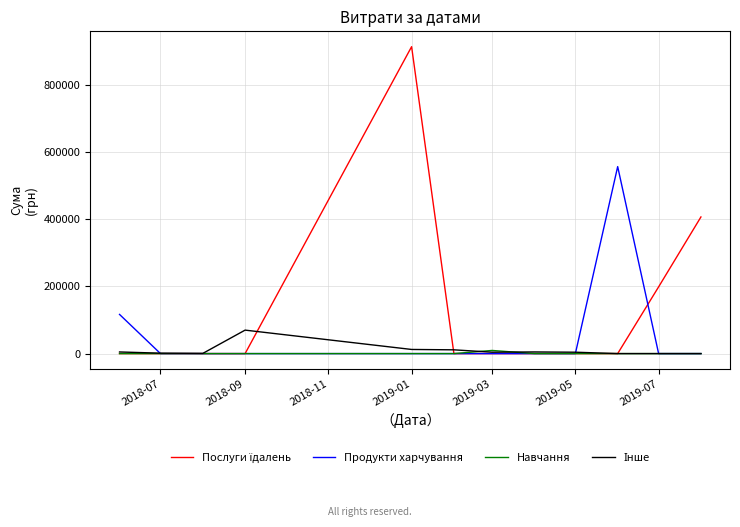

Which series has the widest spread of values?

Послуги їдалень